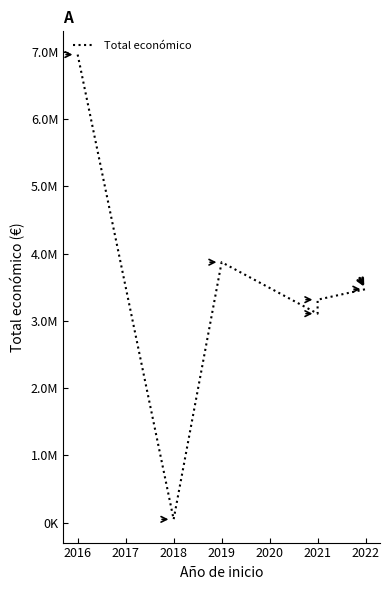

How many points are lower than both their immediate neighbors (excluding endpoints)?

2